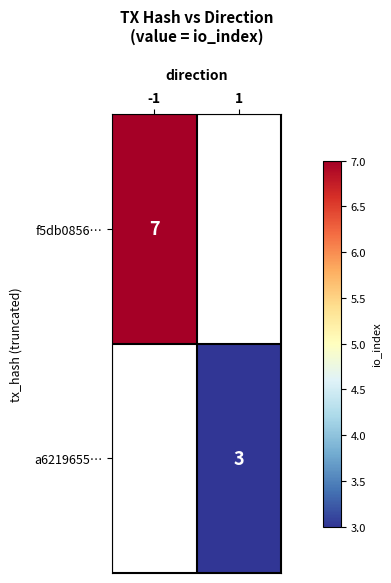

The a6219655… series shows 4.5 at 1. True or false?

False